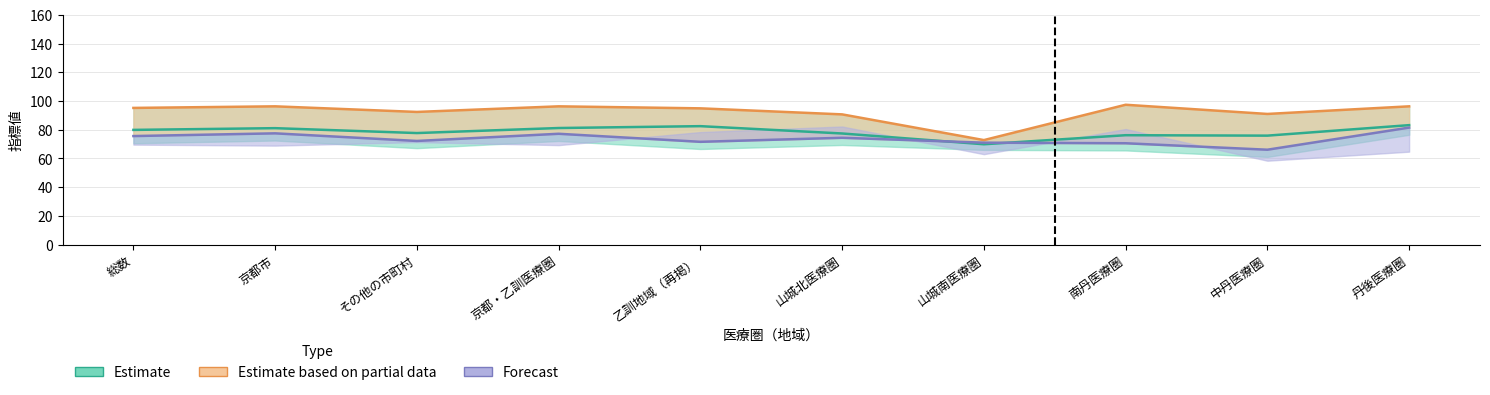

Does the chart have visible grid lines?

Yes